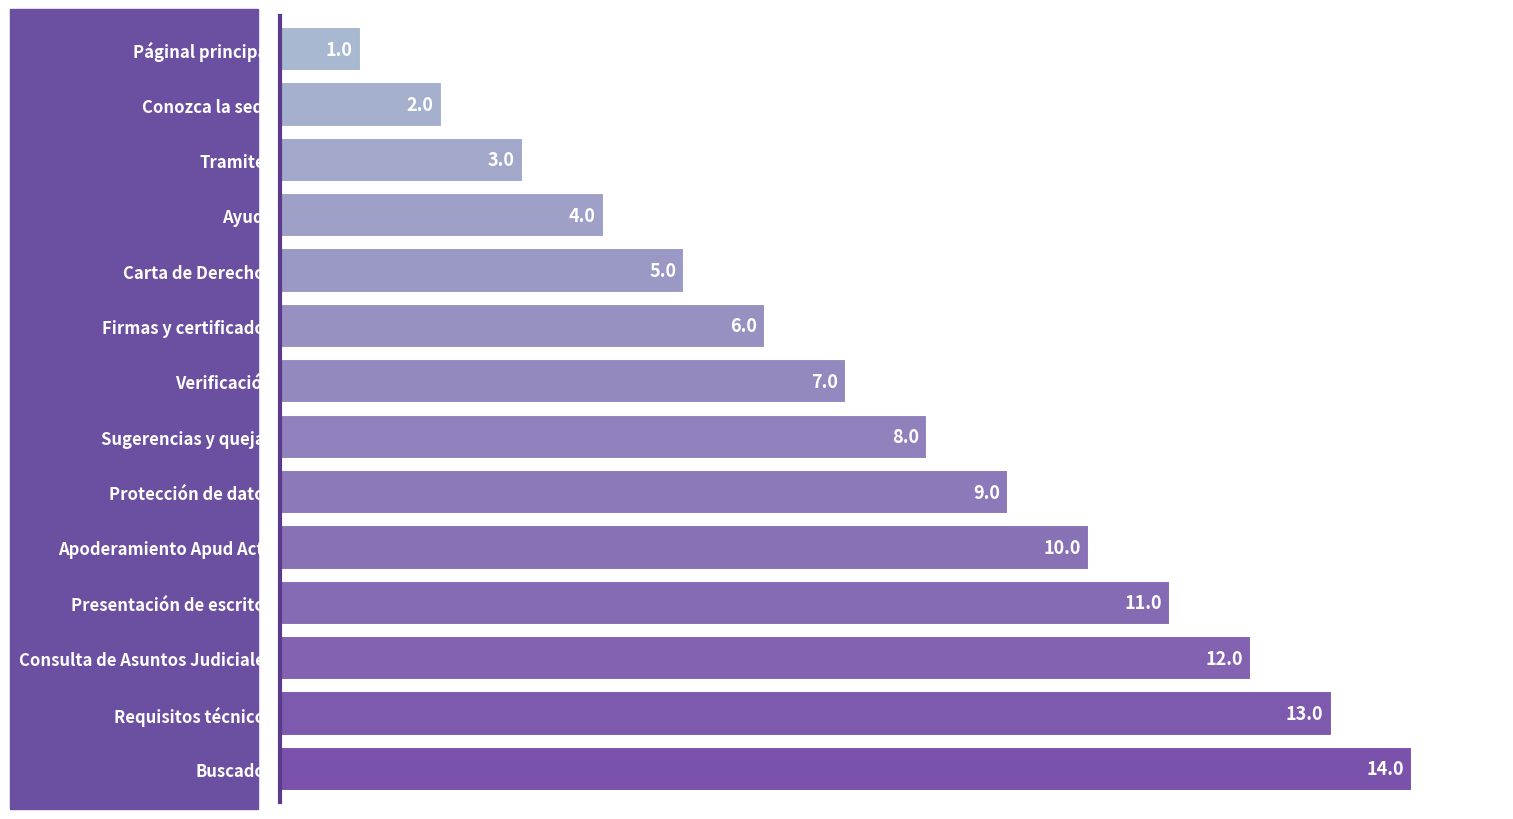

Reading bottom to top, transcribe all the data shown in this chart.

14	13	12	11	10	9	8	7	6	5	4	3	2	1